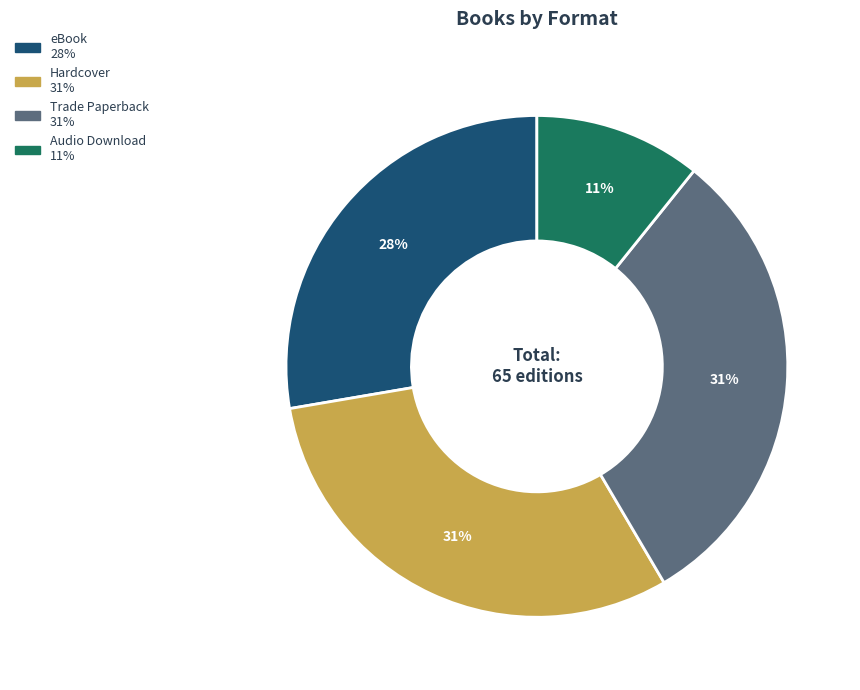

The Trade Paperback slice represents 17% of the pie. True or false?

False